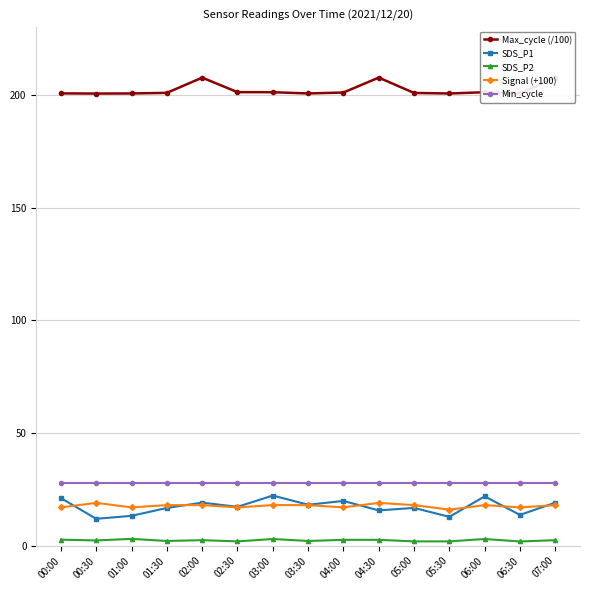

True or false: SDS_P2 and SDS_P1 intersect in this chart.

False